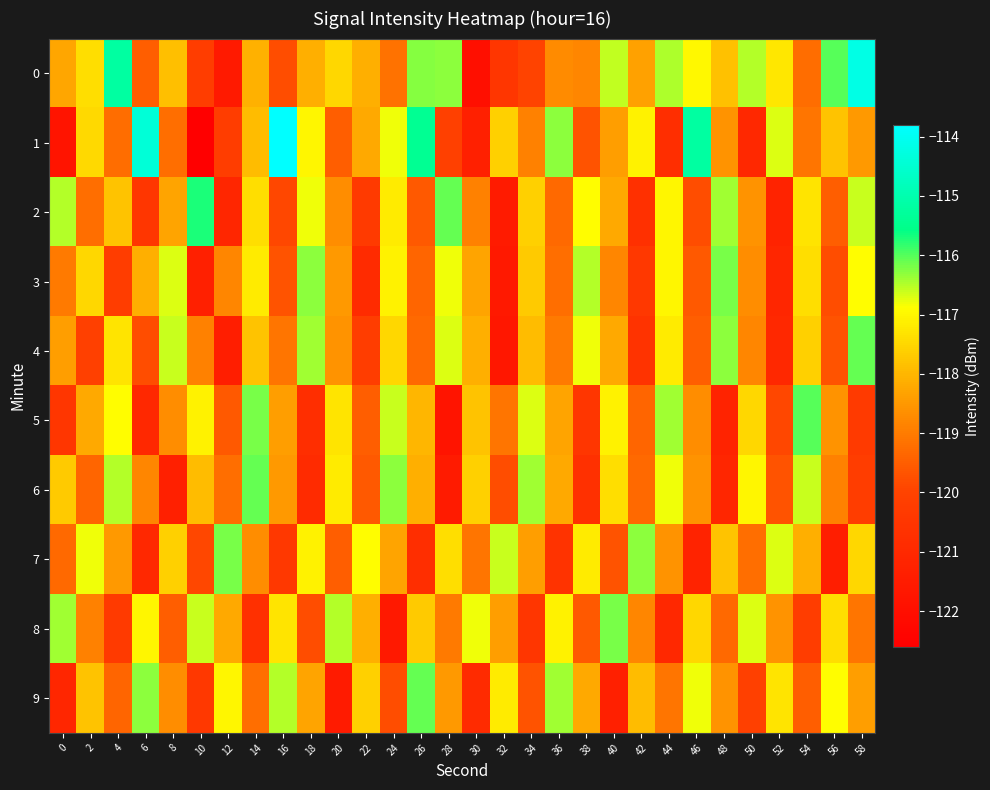

Reading left to right, what are all the values shown in this chart?

0: 0=-118.3	2=-117.4	4=-115.2	6=-119.5	8=-117.9	10=-120.2	12=-121.5	14=-118.1	16=-119.8	18=-118.1	20=-117.5	22=-118.1	24=-119.1	26=-116.2	28=-116.3	30=-122.0	32=-120.5	34=-120.0	36=-118.7	38=-118.8	40=-116.6	42=-118.3	44=-116.5	46=-117.0	48=-117.8	50=-116.5	52=-117.2	54=-119.2	56=-116.0	58=-114.2
1: 0=-121.8	2=-117.5	4=-119.3	6=-114.4	8=-119.2	10=-122.6	12=-120.2	14=-117.9	16=-113.8	18=-117.0	20=-119.5	22=-118.2	24=-116.8	26=-115.4	28=-120.1	30=-121.3	32=-117.6	34=-118.9	36=-116.3	38=-119.7	40=-118.4	42=-117.1	44=-120.8	46=-115.2	48=-118.6	50=-121.0	52=-116.7	54=-119.1	56=-117.8	58=-118.5
2: 0=-116.5	2=-119.2	4=-117.8	6=-120.5	8=-118.3	10=-115.7	12=-121.1	14=-117.4	16=-119.9	18=-116.8	20=-118.7	22=-120.3	24=-117.2	26=-119.6	28=-116.1	30=-118.9	32=-121.5	34=-117.6	36=-119.3	38=-116.9	40=-118.2	42=-120.7	44=-117.0	46=-119.8	48=-116.4	50=-118.6	52=-121.2	54=-117.3	56=-119.5	58=-116.6
3: 0=-119.0	2=-117.5	4=-120.2	6=-118.1	8=-116.7	10=-121.3	12=-118.8	14=-117.2	16=-119.7	18=-116.3	20=-118.5	22=-120.9	24=-117.1	26=-119.4	28=-116.8	30=-118.3	32=-121.6	34=-117.7	36=-119.2	38=-116.5	40=-118.8	42=-120.4	44=-117.0	46=-119.6	48=-116.2	50=-118.7	52=-121.1	54=-117.4	56=-119.8	58=-116.9
4: 0=-118.4	2=-120.1	4=-117.3	6=-119.8	8=-116.6	10=-118.9	12=-121.4	14=-117.8	16=-119.1	18=-116.4	20=-118.6	22=-120.2	24=-117.5	26=-119.3	28=-116.7	30=-118.1	32=-121.7	34=-117.9	36=-119.0	38=-116.8	40=-118.2	42=-120.6	44=-117.2	46=-119.5	48=-116.3	50=-118.8	52=-121.0	54=-117.6	56=-119.7	58=-116.1
5: 0=-120.5	2=-118.2	4=-116.9	6=-121.0	8=-118.7	10=-117.1	12=-119.6	14=-116.2	16=-118.4	18=-120.8	20=-117.3	22=-119.5	24=-116.6	26=-118.0	28=-121.8	30=-117.8	32=-119.1	34=-116.7	36=-118.3	38=-120.5	40=-117.1	42=-119.4	44=-116.4	46=-118.7	48=-121.2	50=-117.5	52=-119.9	54=-116.0	56=-118.6	58=-120.3
6: 0=-117.7	2=-119.4	4=-116.5	6=-118.8	8=-121.3	10=-117.9	12=-119.2	14=-116.1	16=-118.5	18=-120.9	20=-117.2	22=-119.6	24=-116.3	26=-118.1	28=-121.5	30=-117.6	32=-119.8	34=-116.4	36=-118.2	38=-120.7	40=-117.4	42=-119.3	44=-116.8	46=-118.6	48=-121.1	50=-117.0	52=-119.7	54=-116.6	56=-118.9	58=-120.2
7: 0=-119.3	2=-116.8	4=-118.5	6=-121.0	8=-117.6	10=-119.9	12=-116.2	14=-118.7	16=-120.4	18=-117.1	20=-119.5	22=-116.9	24=-118.3	26=-120.8	28=-117.4	30=-119.1	32=-116.6	34=-118.4	36=-120.6	38=-117.2	40=-119.7	42=-116.3	44=-118.6	46=-121.2	48=-117.8	50=-119.2	52=-116.7	54=-118.1	56=-121.4	58=-117.5
8: 0=-116.4	2=-118.9	4=-120.3	6=-117.0	8=-119.5	10=-116.6	12=-118.2	14=-120.7	16=-117.3	18=-119.8	20=-116.5	22=-118.1	24=-121.6	26=-117.7	28=-119.0	30=-116.8	32=-118.4	34=-120.5	36=-117.1	38=-119.6	40=-116.2	42=-118.8	44=-121.0	46=-117.5	48=-119.3	50=-116.7	52=-118.6	54=-120.2	56=-117.4	58=-119.1
9: 0=-121.1	2=-117.8	4=-119.4	6=-116.3	8=-118.7	10=-120.4	12=-117.0	14=-119.2	16=-116.5	18=-118.3	20=-121.5	22=-117.6	24=-119.8	26=-116.1	28=-118.5	30=-120.9	32=-117.2	34=-119.7	36=-116.4	38=-118.2	40=-121.3	42=-117.9	44=-119.1	46=-116.8	48=-118.6	50=-120.1	52=-117.3	54=-119.5	56=-116.9	58=-118.4